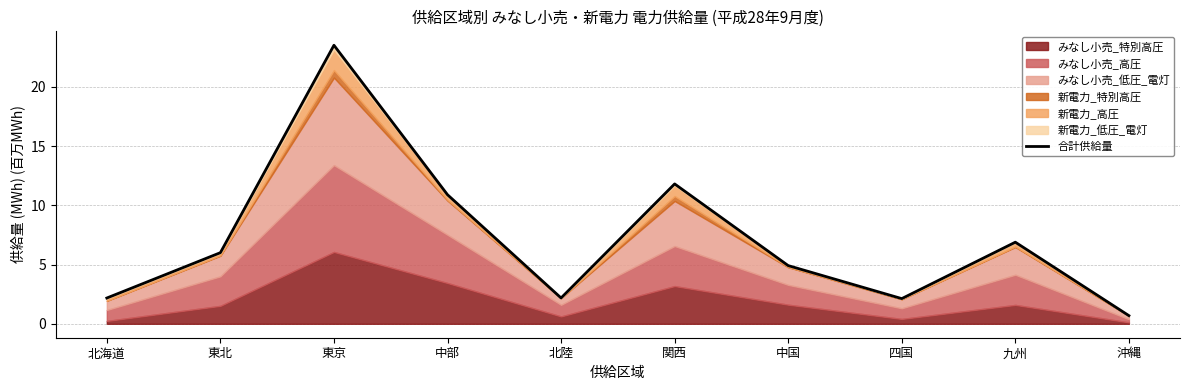

What position from the left is 東京?

3